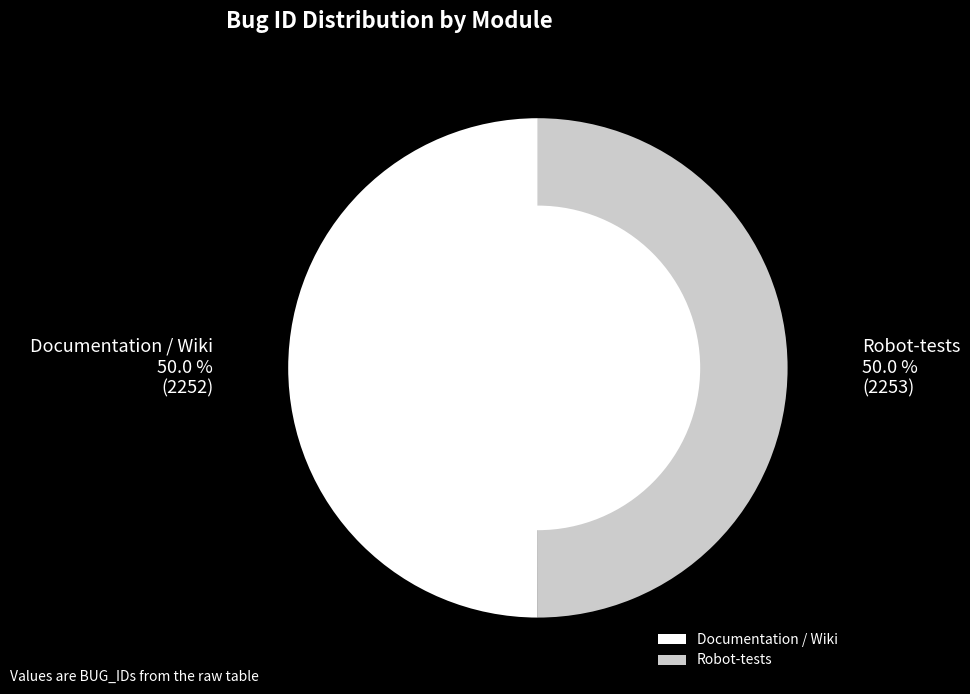

Combined, what portion of the pie is Documentation / Wiki and Robot-tests?

100.0%